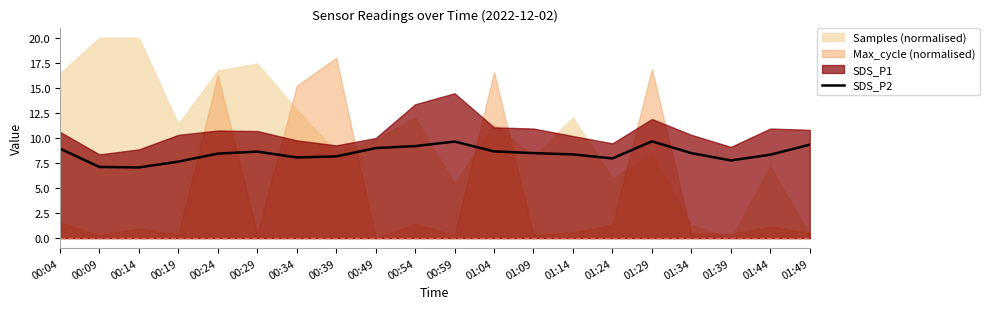

True or false: the data shows 5.0 at 01:29.

False